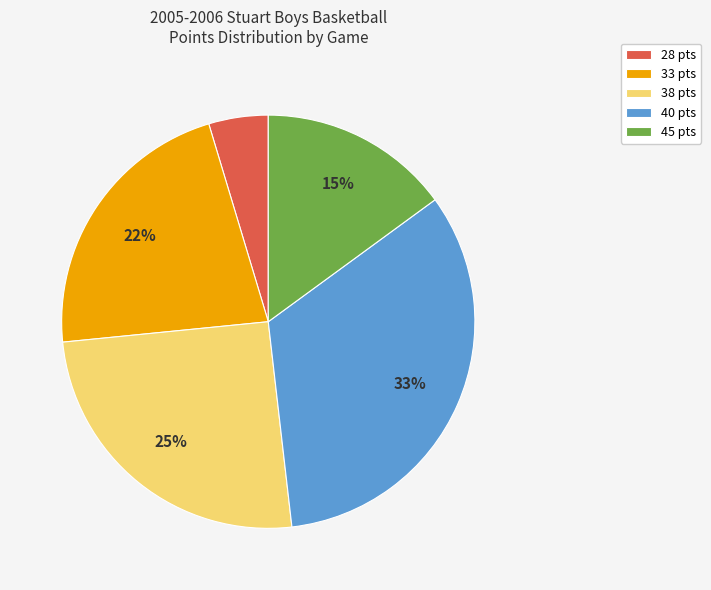

Does 38 pts account for over 50% of the chart?

No